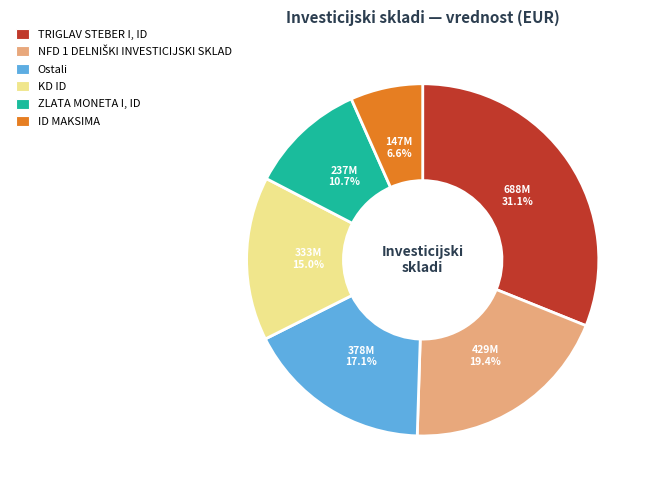

Combined, what portion of the pie is KD ID and Ostali?

32.1%